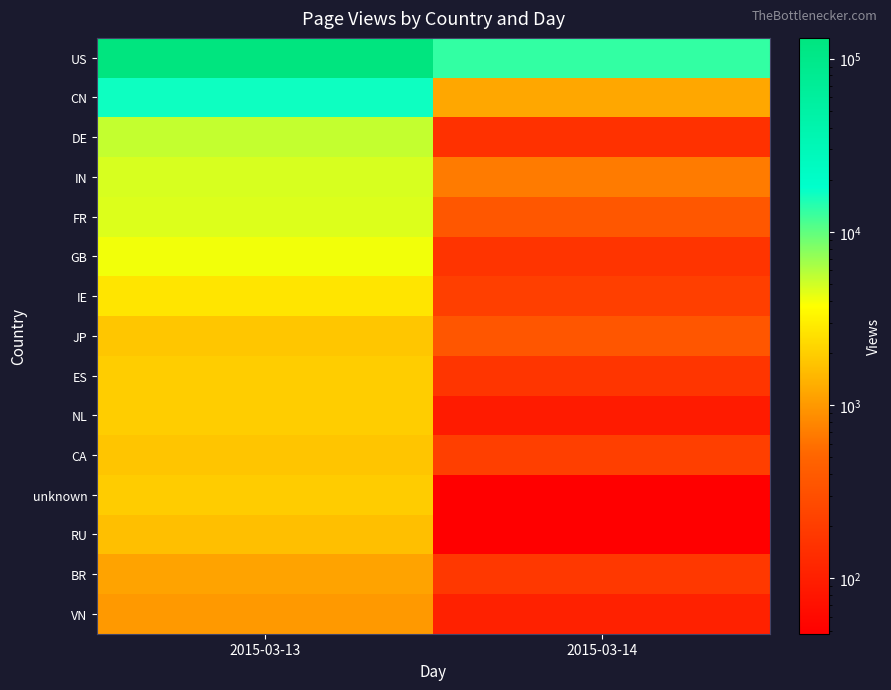

Which has a higher value, 2015-03-14 or 2015-03-13?

2015-03-13